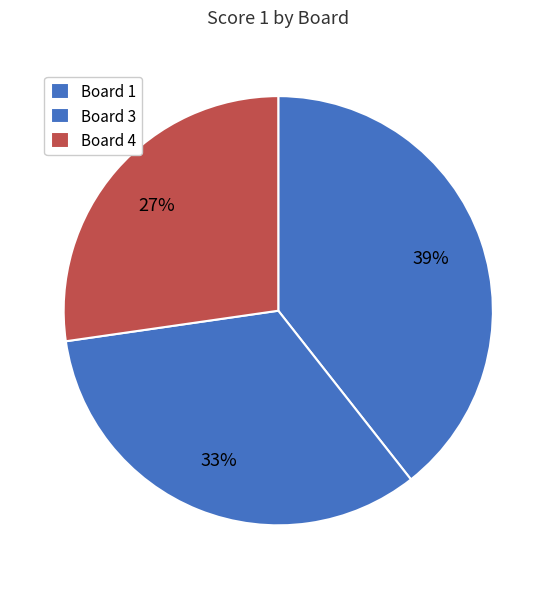

What percentage is NOT represented by Board 3?

66.7%